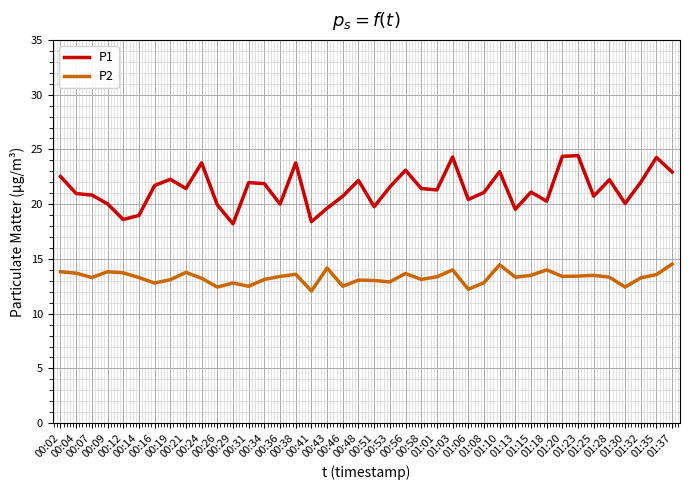

True or false: P1 has a value of 21.4 at 00:21.

True